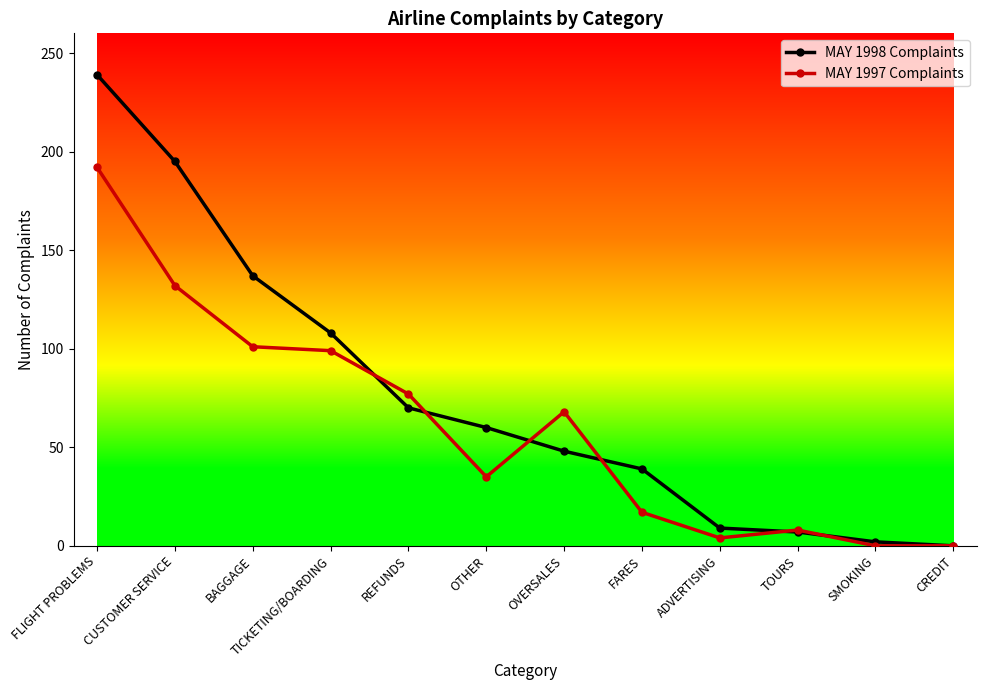

How many lines are shown in the chart?

2